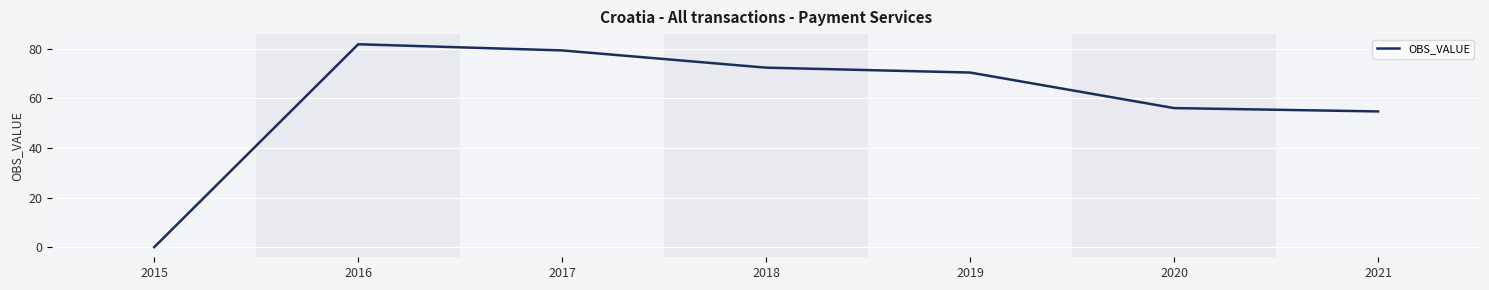

The value at 2020 is 74.8. True or false?

False